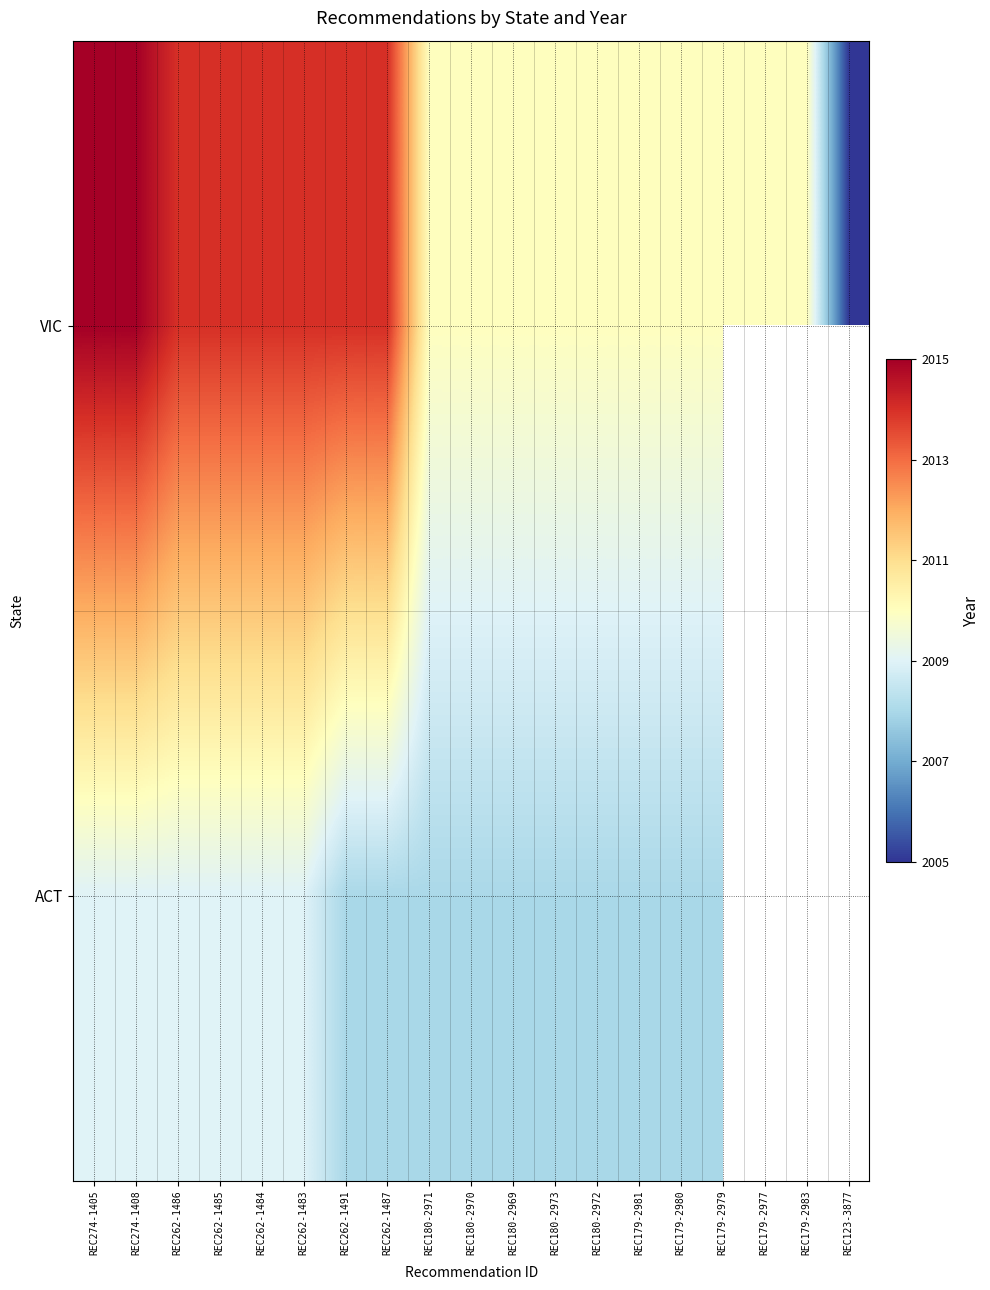

Where is VIC nearest to the value 2010?

REC180-2971